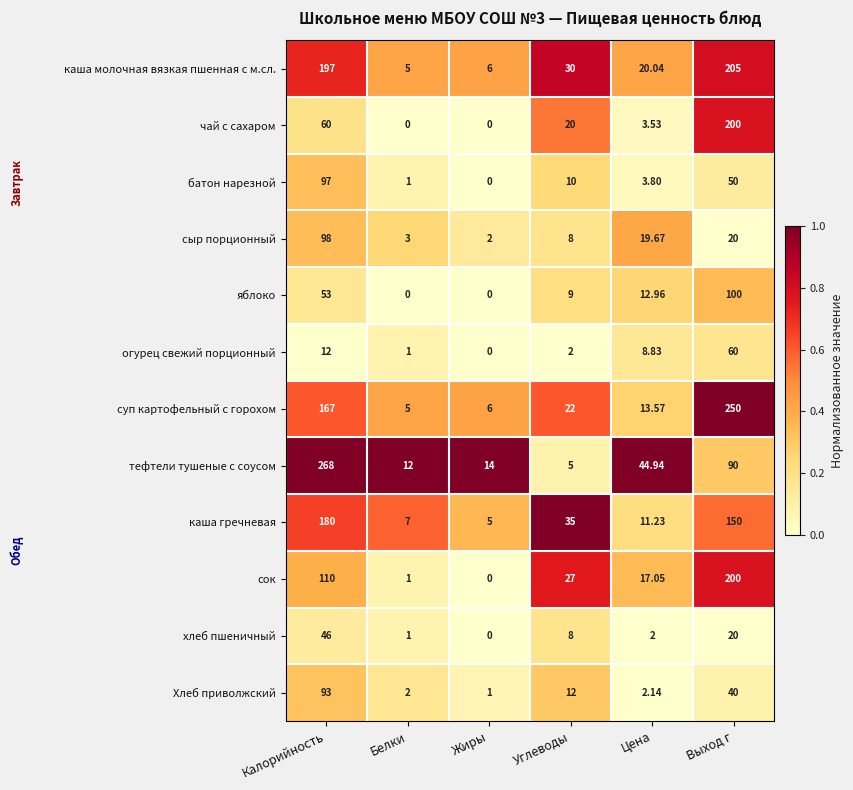

At which label does каша молочная вязкая пшенная с м.сл. first exceed 30?

Калорийность